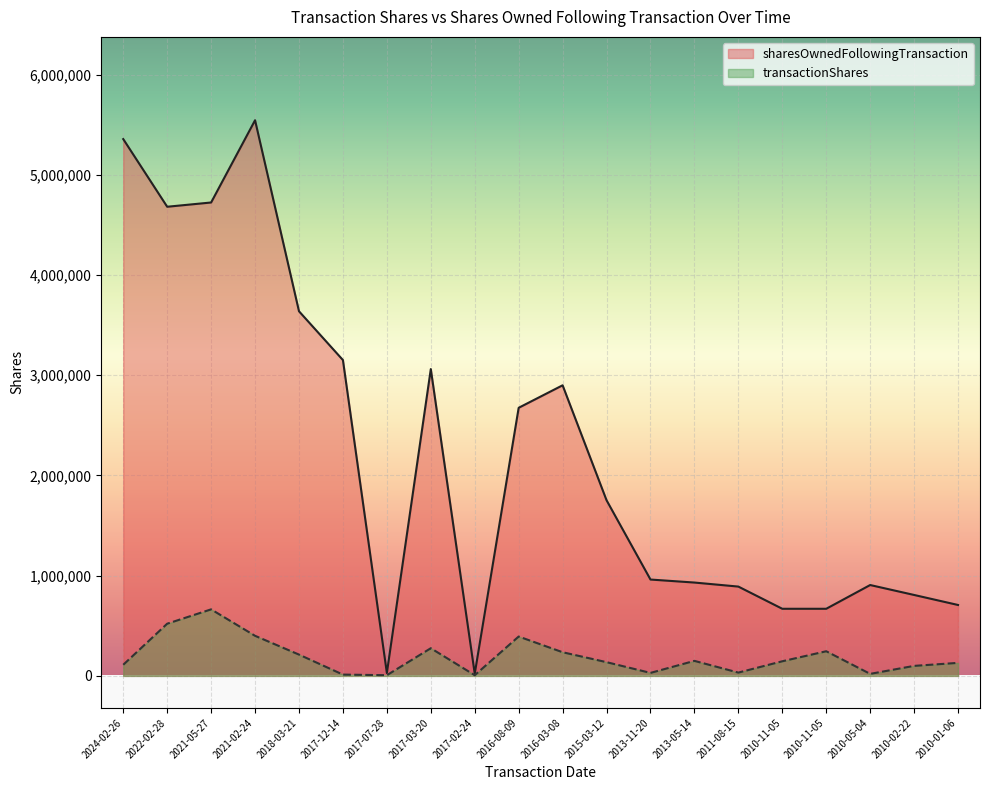

Reading left to right, extract all data points from this chart.

transactionShares: 2024-02-26=111041	2022-02-28=520833	2021-05-27=663967	2021-02-24=400000	2018-03-21=212602	2017-12-14=13000	2017-07-28=7000	2017-03-20=276136	2017-02-24=7000	2016-08-09=392863	2016-03-08=236177	2015-03-12=137069	2013-11-20=30000	2013-05-14=150000	2011-08-15=33000	2010-11-05=146000	2010-11-05=246000	2010-05-04=20310	2010-02-22=100000	2010-01-06=130000
sharesOwnedFollowingTransaction: 2024-02-26=5355806	2022-02-28=4680799	2021-05-27=4723238	2021-02-24=5543863	2018-03-21=3637973	2017-12-14=3151137	2017-07-28=28897	2017-03-20=3061181	2017-02-24=21897	2016-08-09=2675016	2016-03-08=2899387	2015-03-12=1752519	2013-11-20=961432	2013-05-14=931432	2011-08-15=891172	2010-11-05=669692	2010-11-05=669692	2010-05-04=906656	2010-02-22=807606	2010-01-06=707606